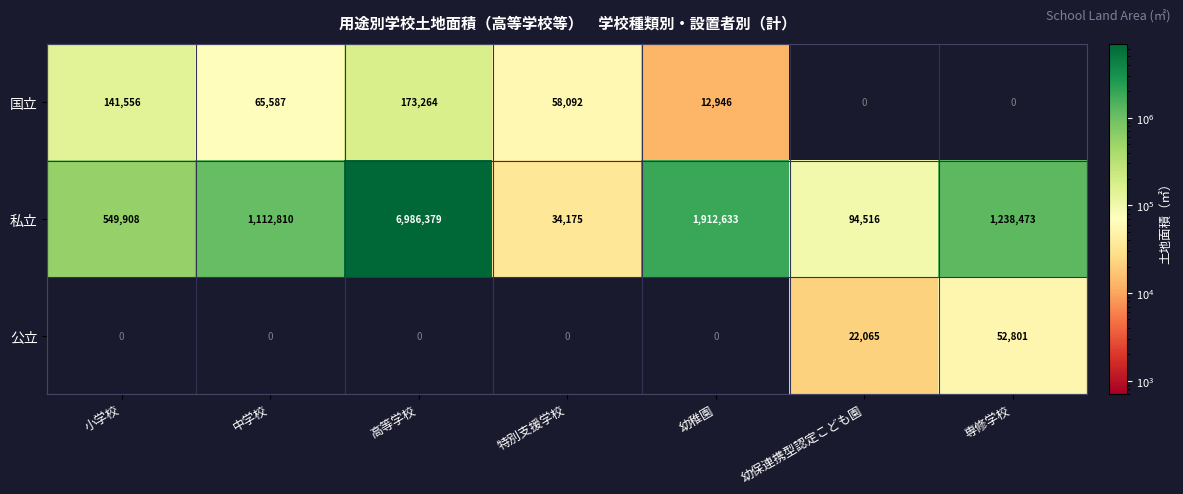

What is the difference between the highest and lowest values at 幼稚園?

1912633